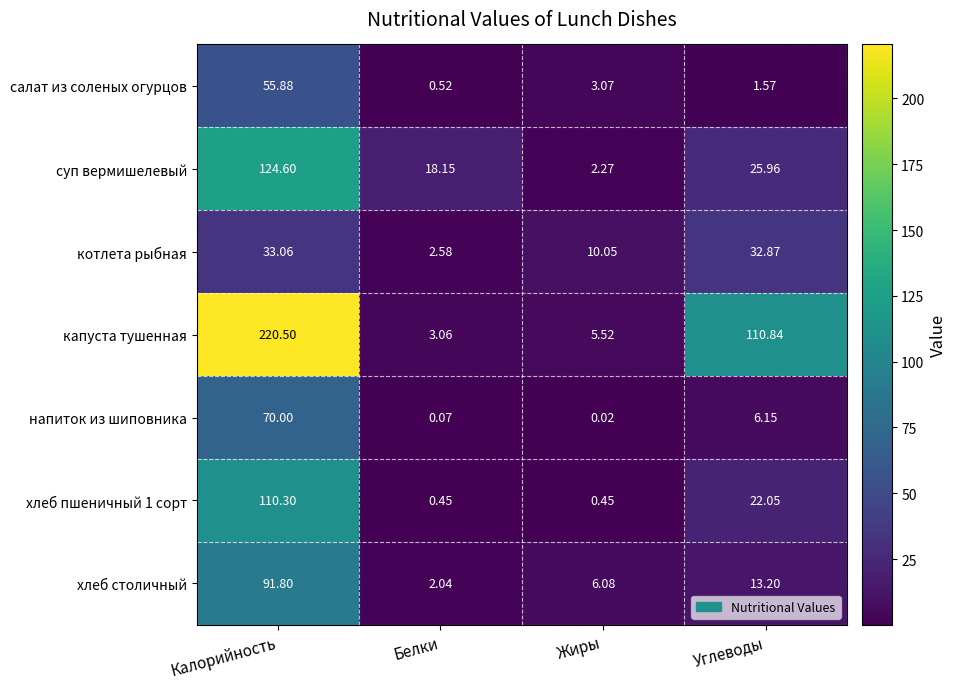

Rank the categories by суп вермишелевый value from highest to lowest.

Калорийность, Углеводы, Белки, Жиры